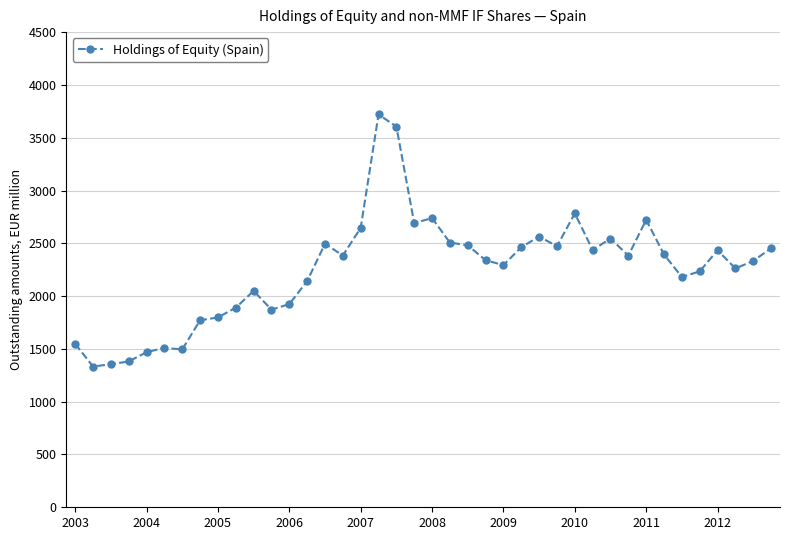

What is the difference between the maximum and minimum values?

2387